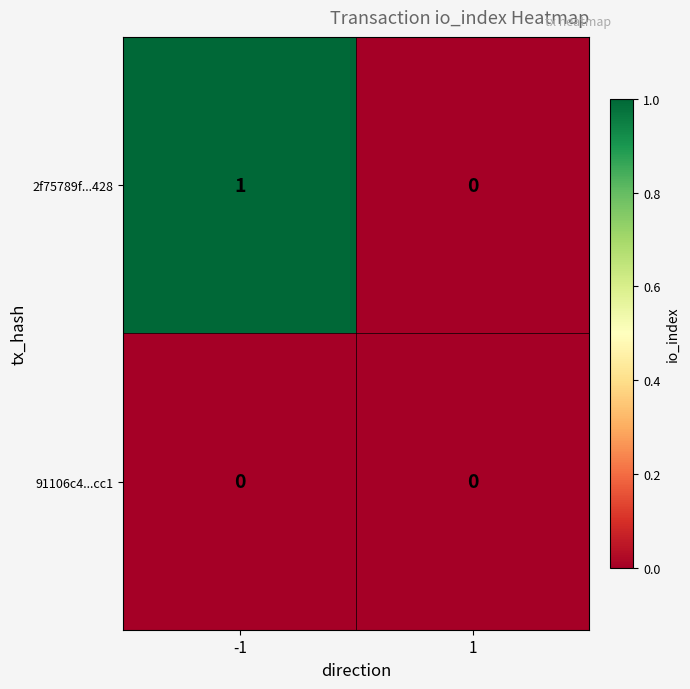

Which series has the largest range (max minus min)?

2f75789f...428